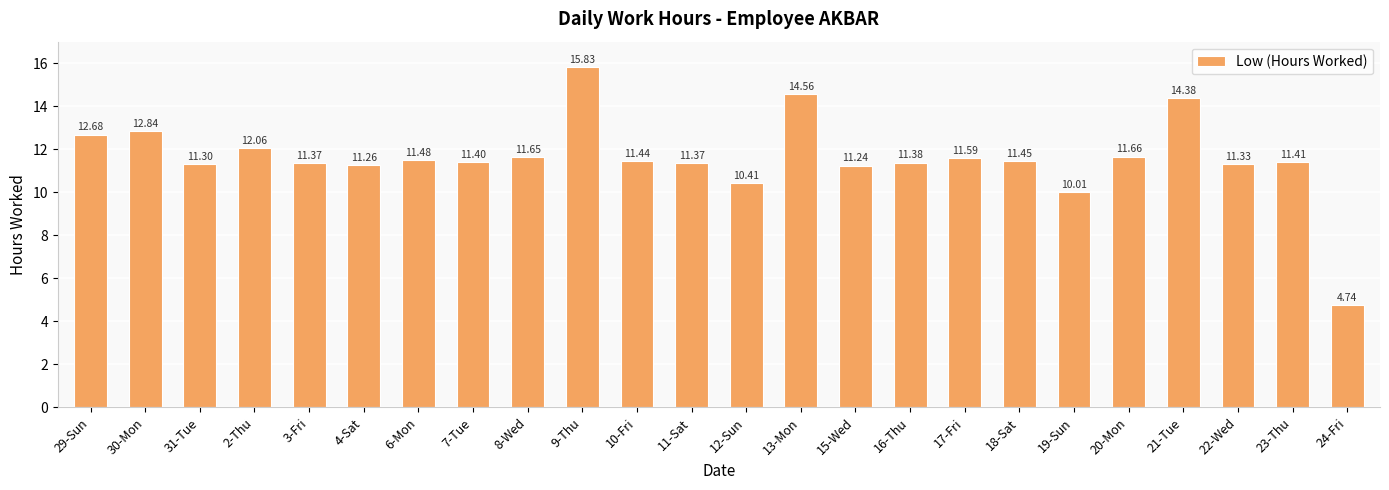

What is the ratio of the value at 16-Thu to the value at 6-Mon?

1.0